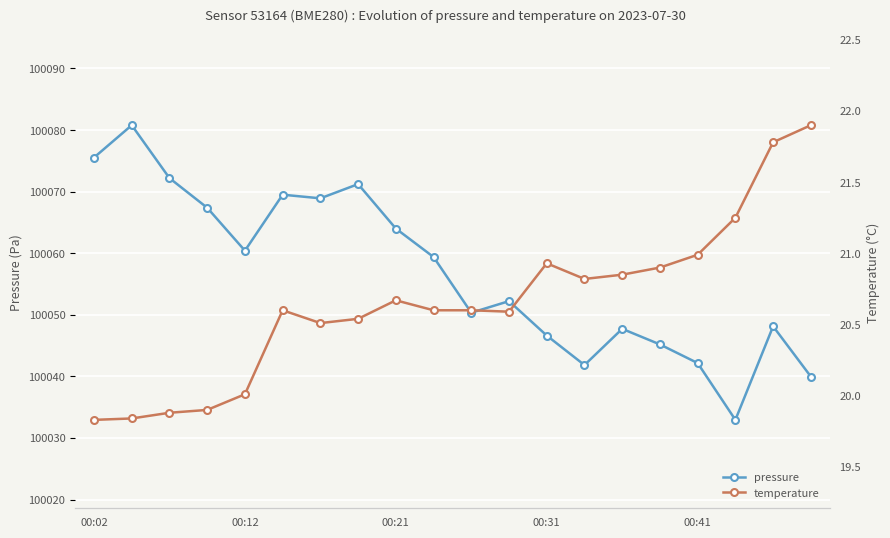

What is the sum of all pressure values?

2001136.4